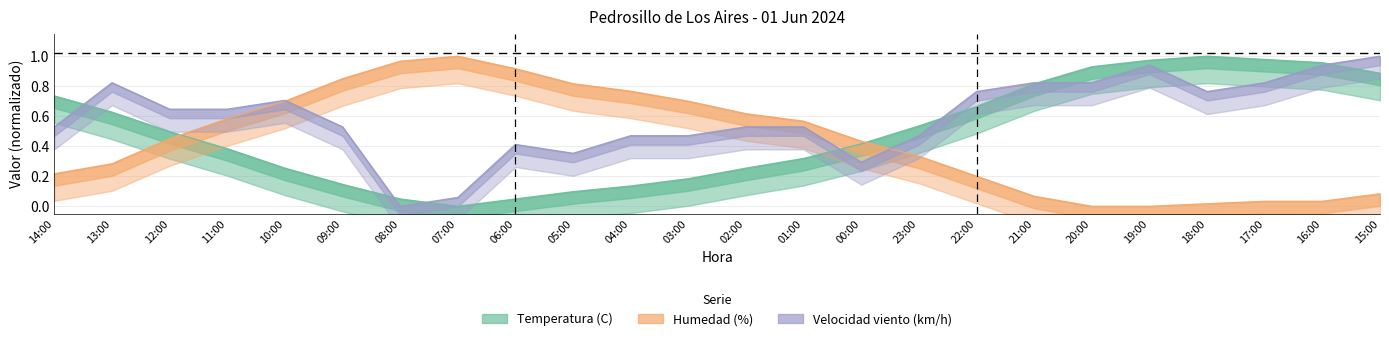

At which label is Temperatura (C) closest to 0?

07:00